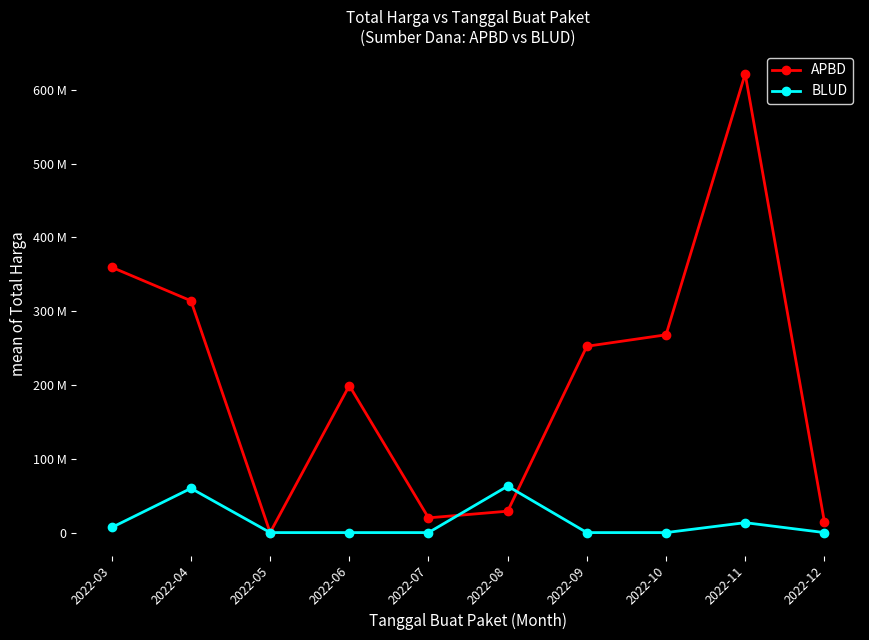

What is the sum of all BLUD values?

143233000